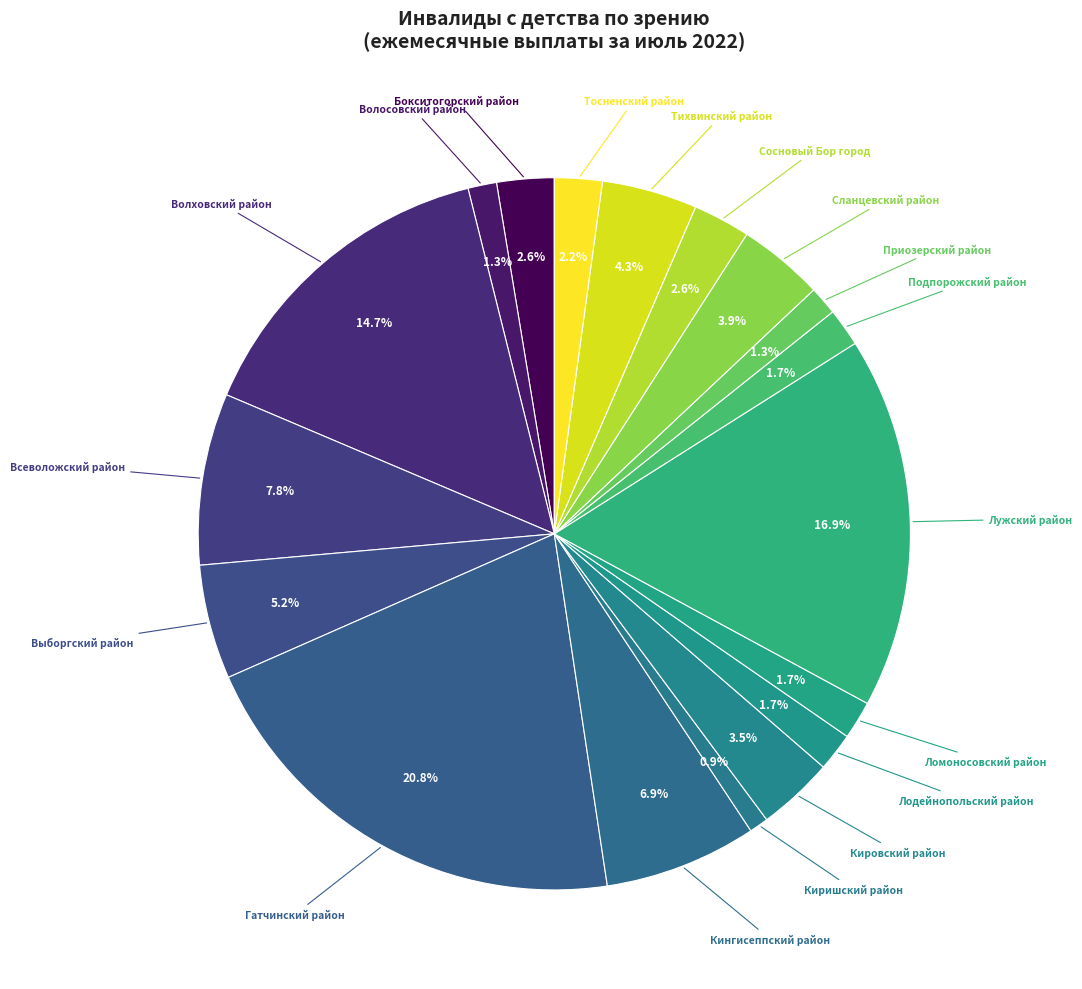

How many segments does this pie chart have?

18